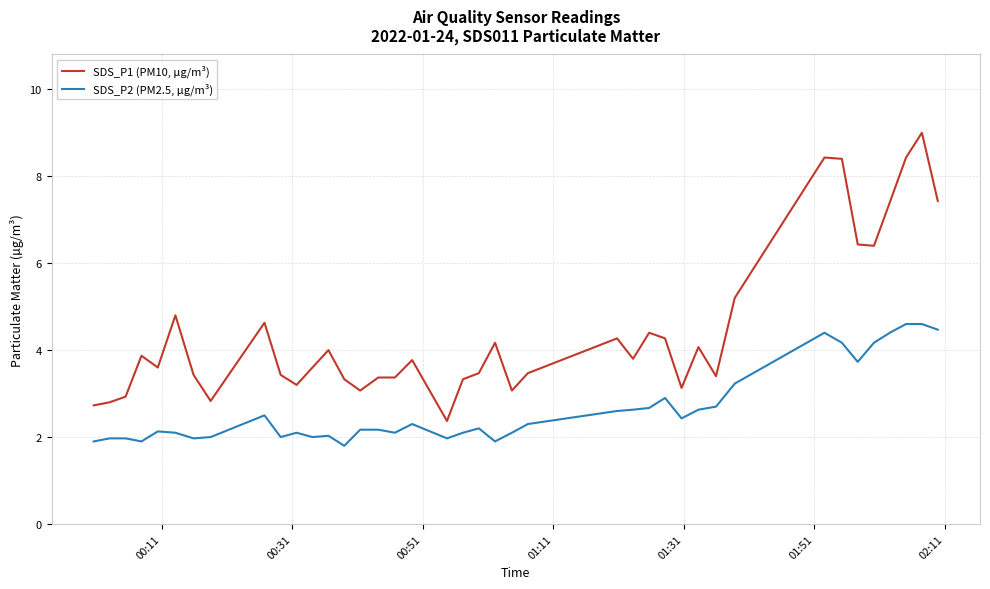

Count the number of data series in this chart.

2